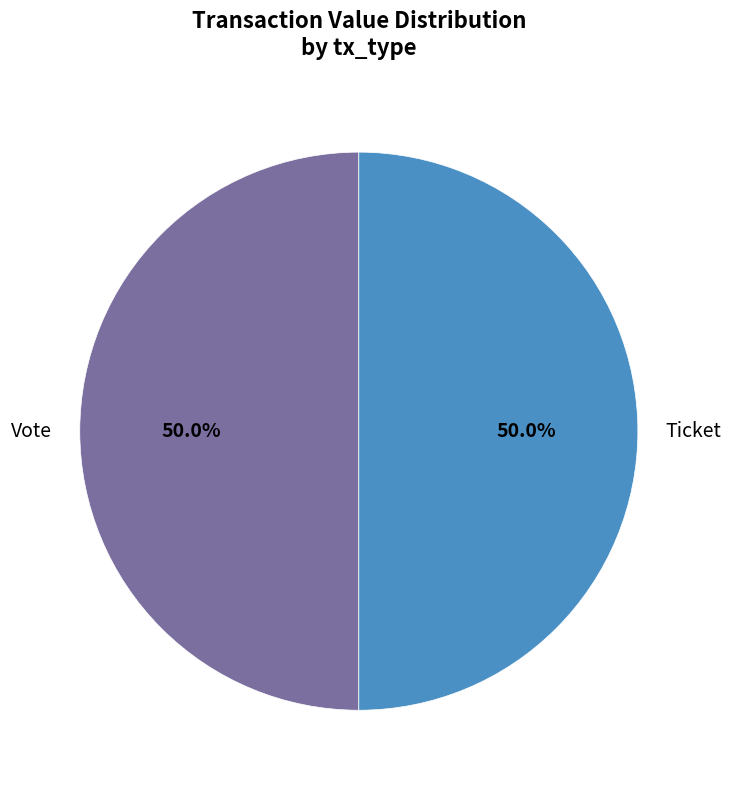

Combined, do Ticket and Vote account for over 50%?

Yes